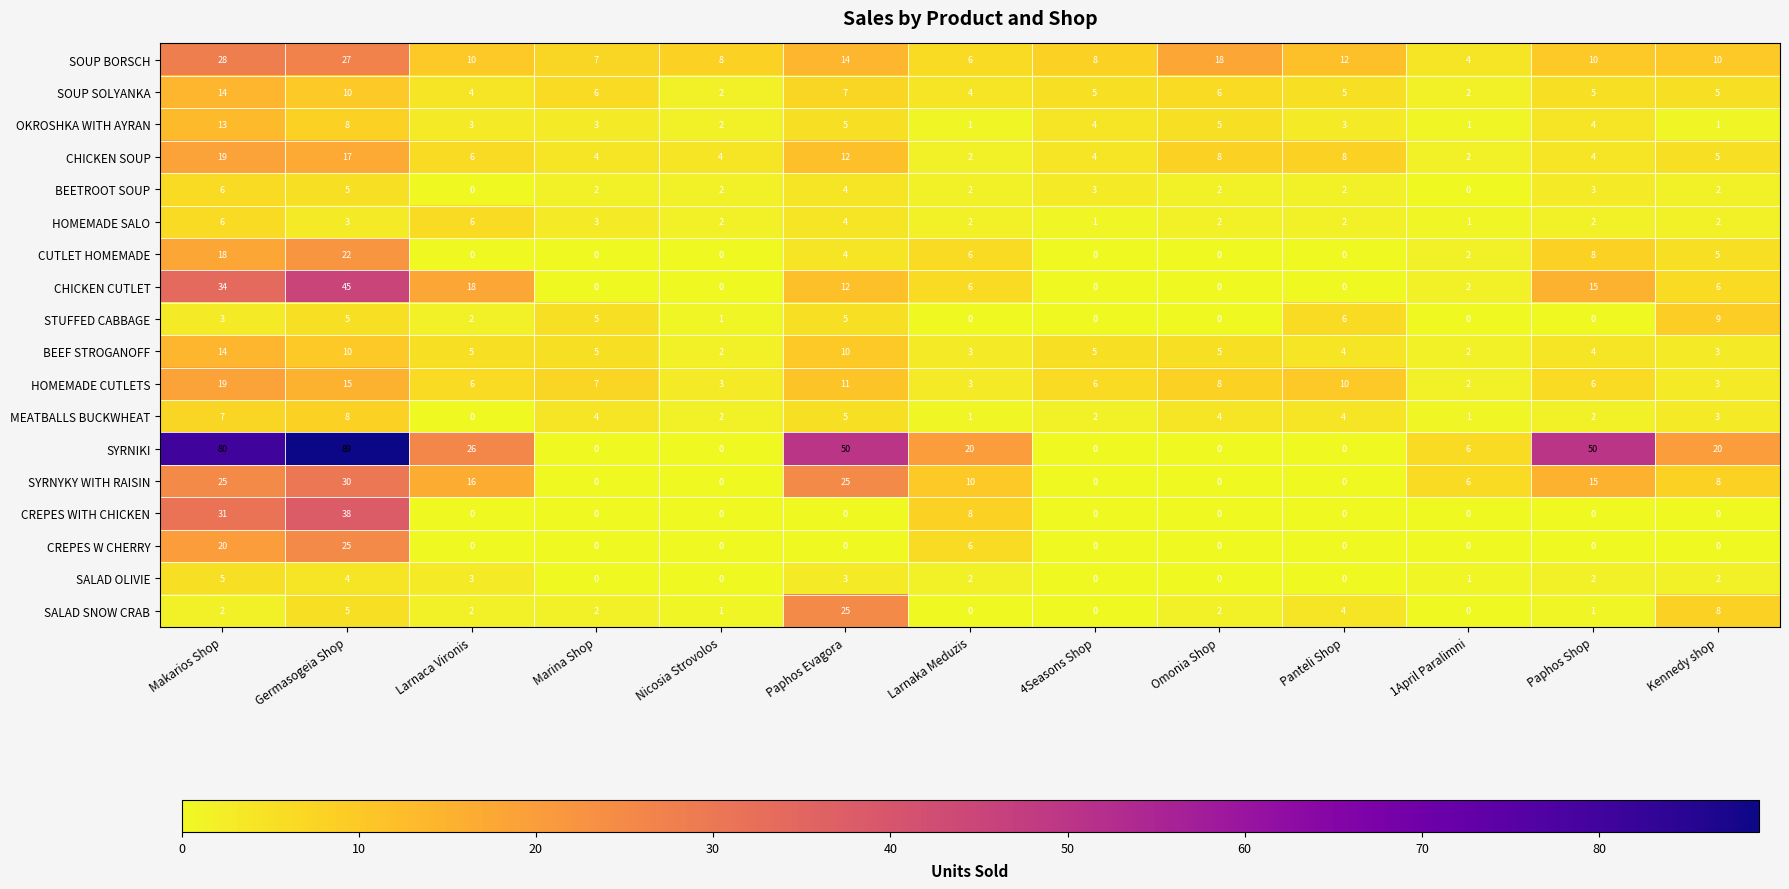

What is the highest value of the CUTLET HOMEMADE series?

22